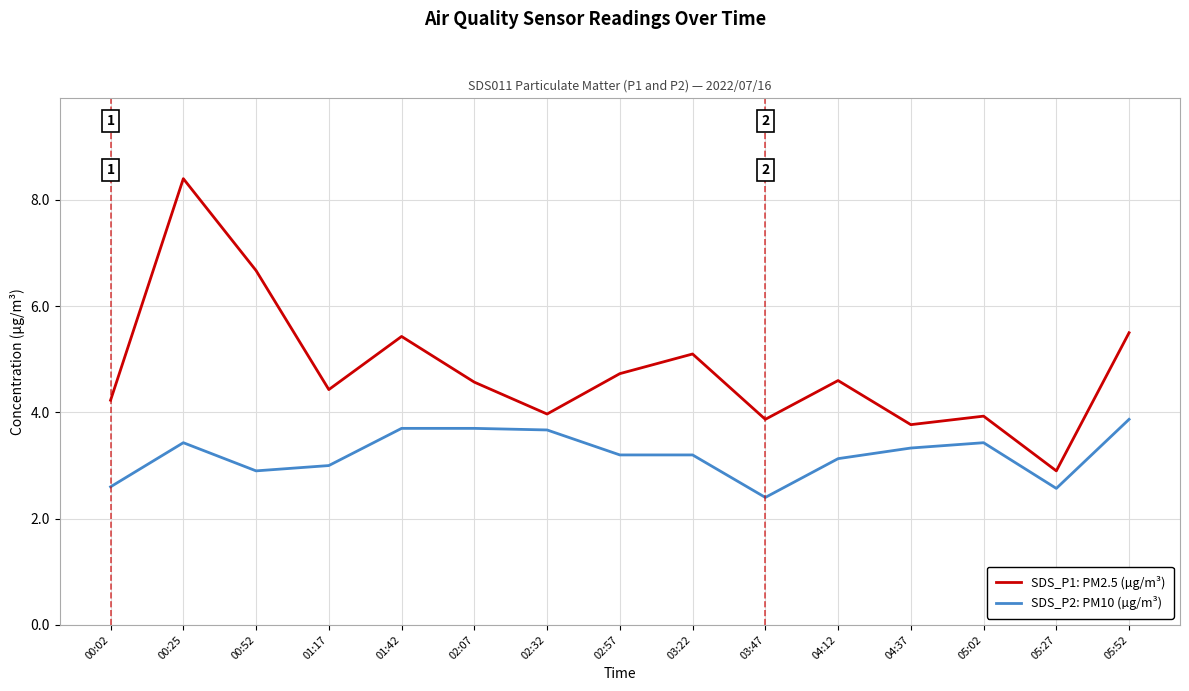

What is the smallest value displayed?

2.4